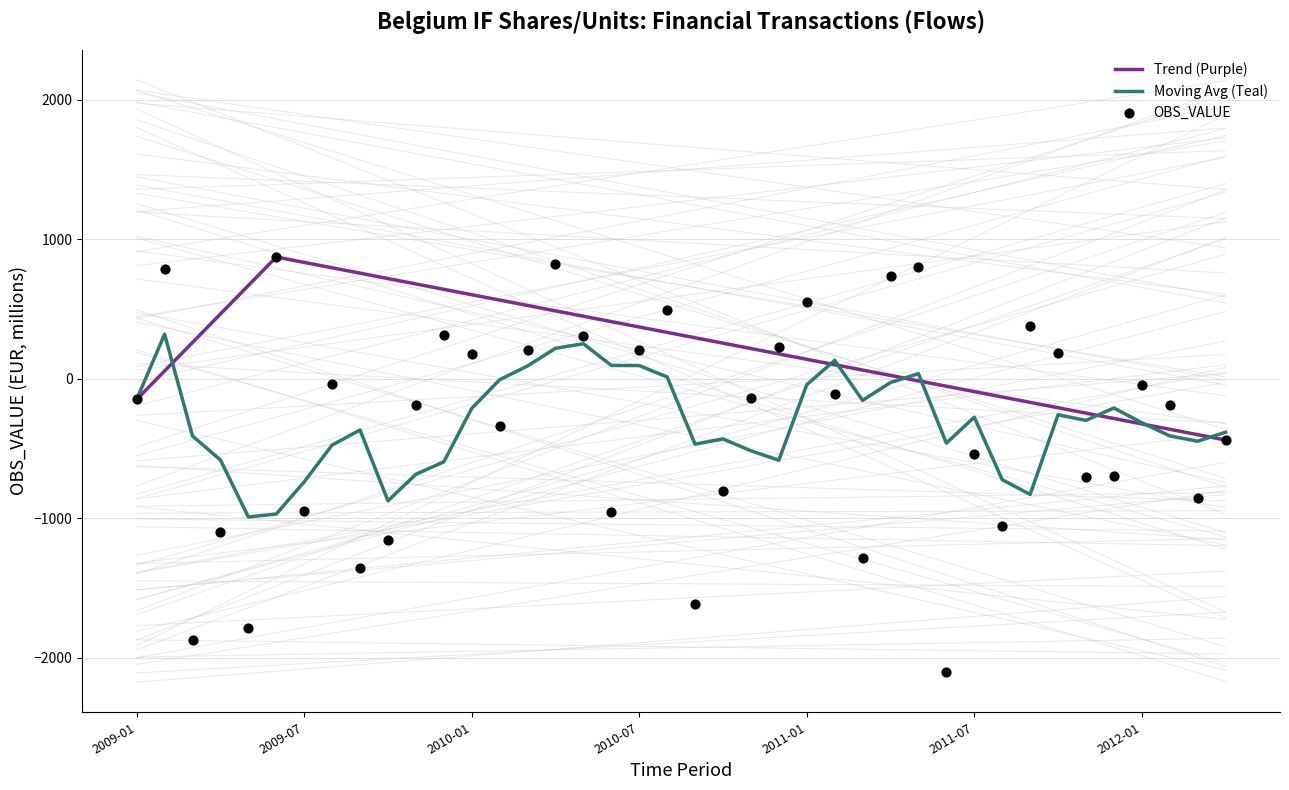

Which has a higher value, 2009-08 or 2009-07?

2009-08